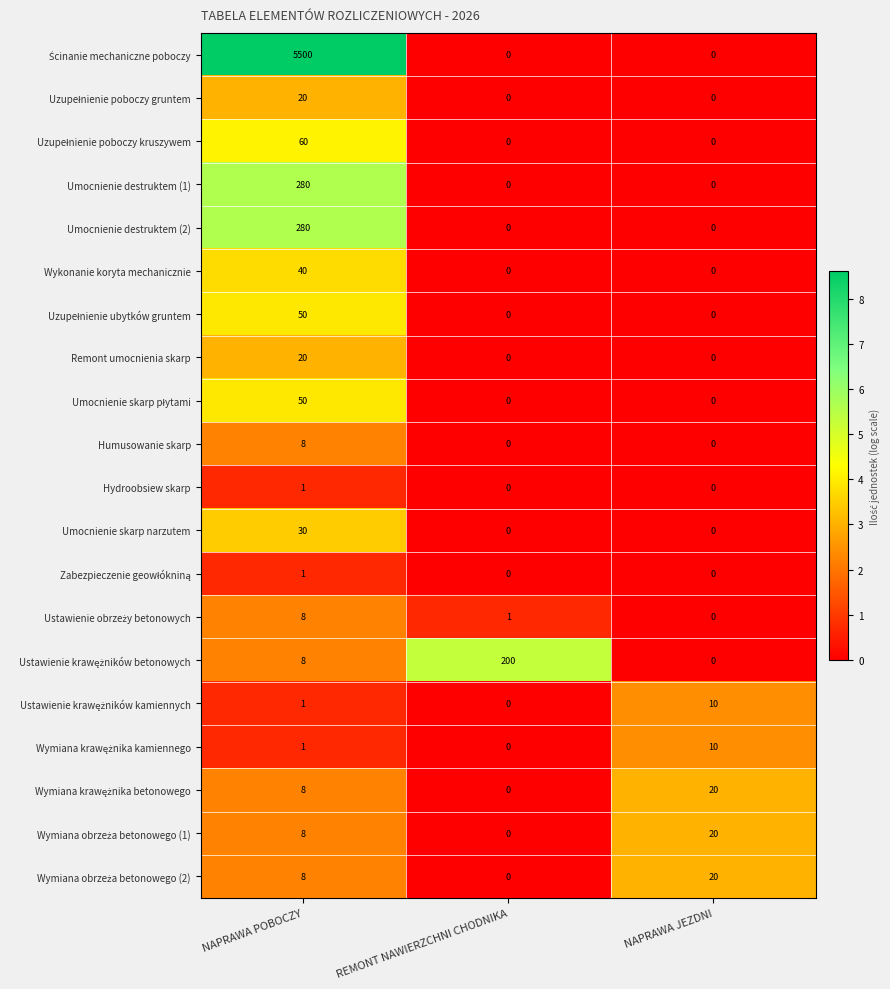

Count the number of categories in the chart.

3